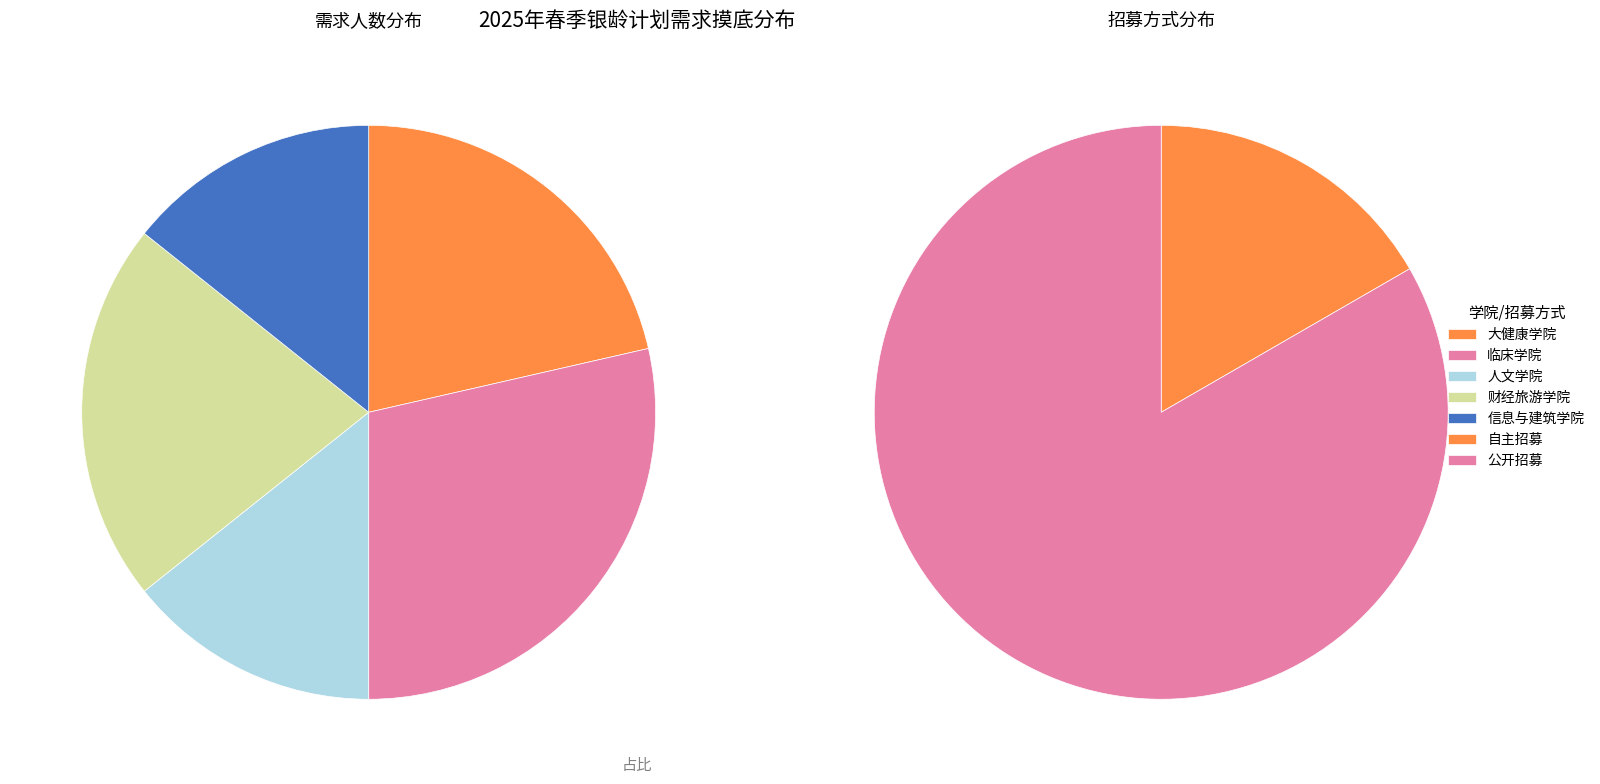

Which category has the smallest portion of the pie?

人文学院